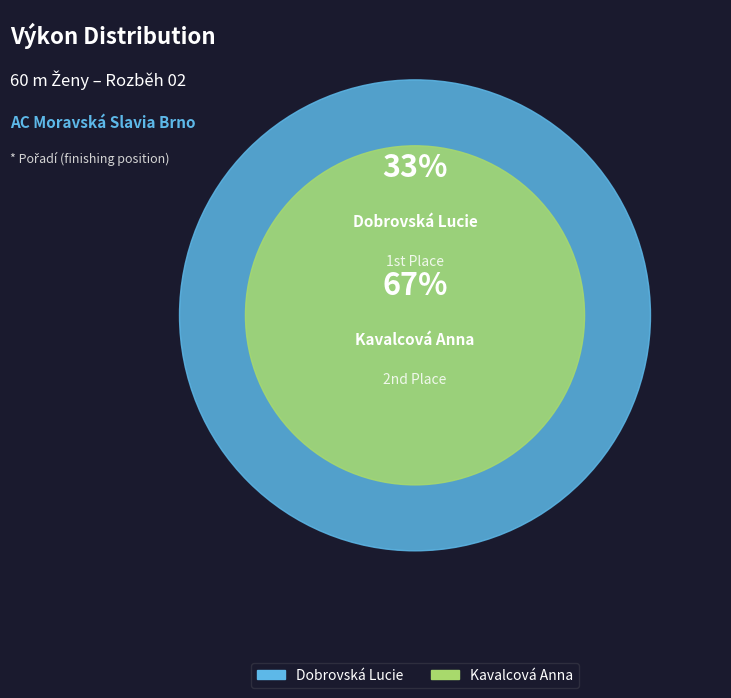

To the nearest percent, what is the average slice percentage?

50%